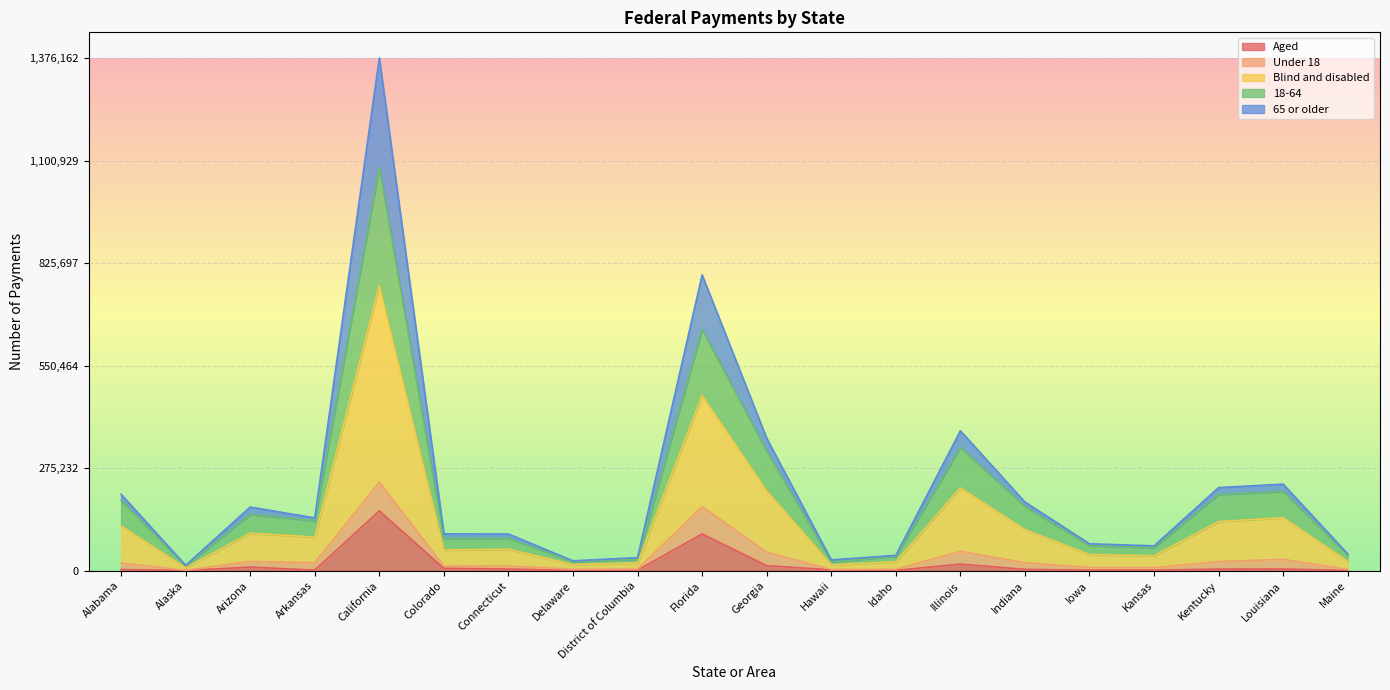

What is the minimum value shown in the chart?

699